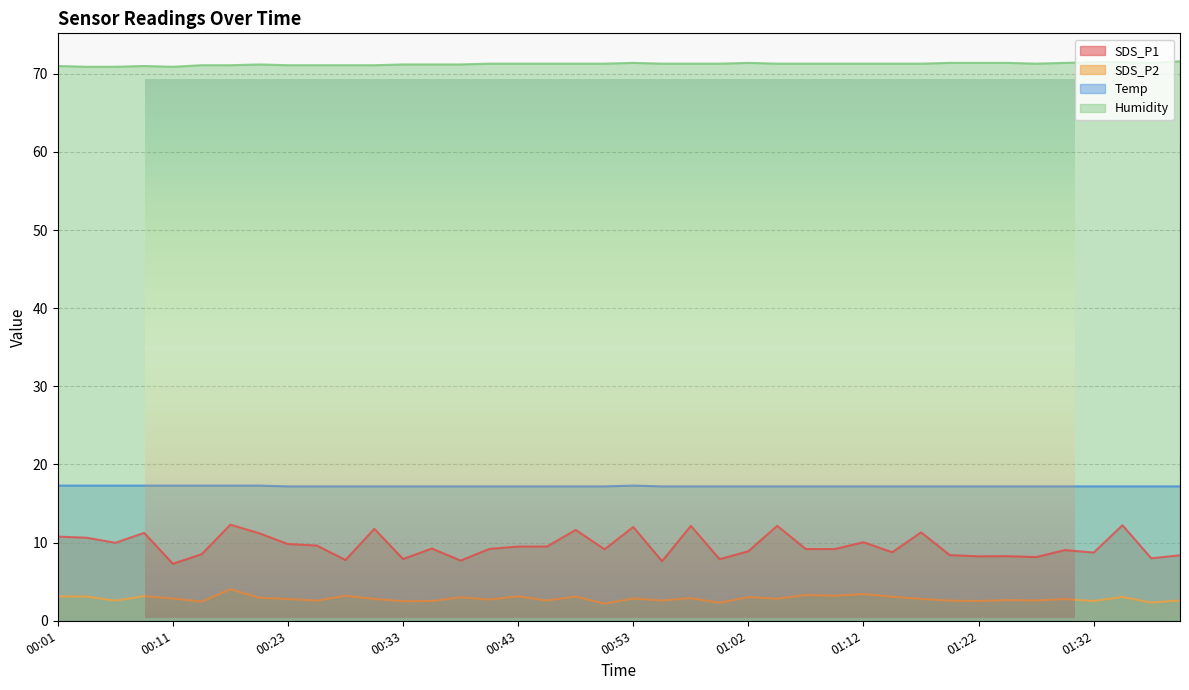

True or false: SDS_P1 has a value of 9.2 at 00:40.

True